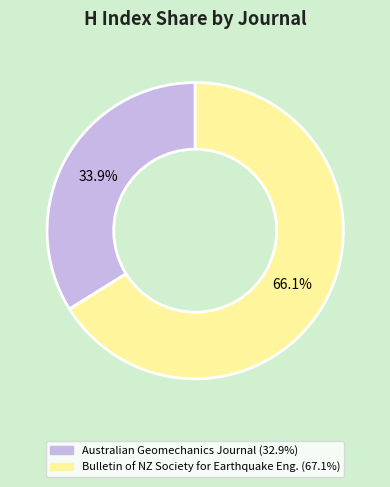

Does any single category account for the majority?

Yes